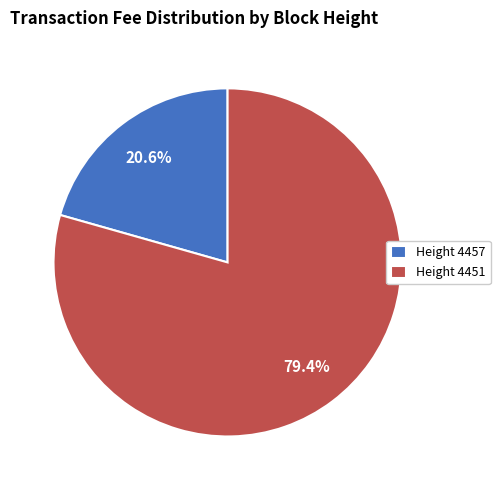

Between Height 4451 and Height 4457, which is larger?

Height 4451